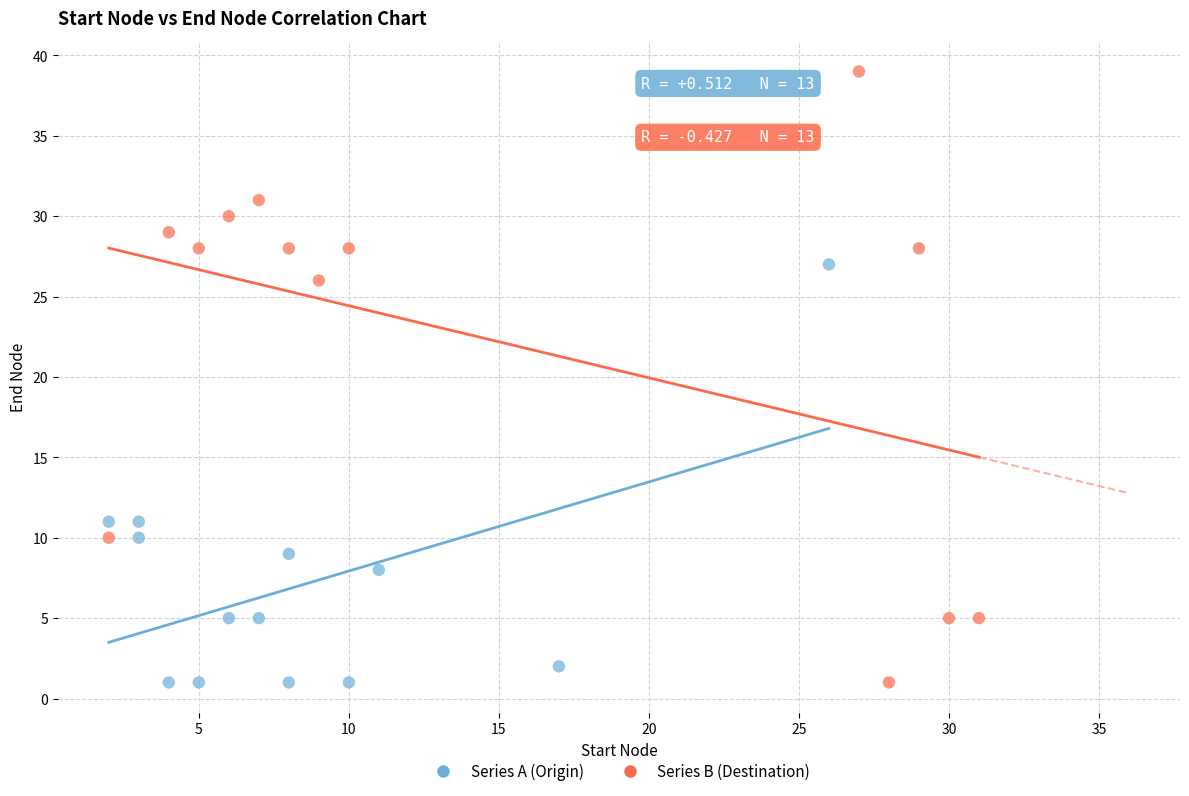

Which series reaches the maximum Y coordinate?

Series B (Destination)